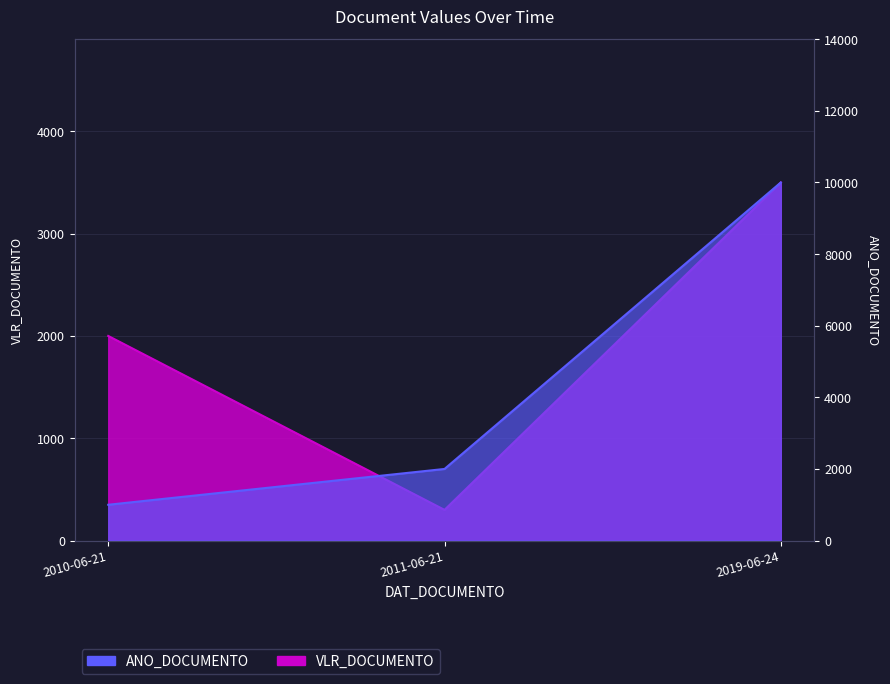

How many series are shown in this chart?

2